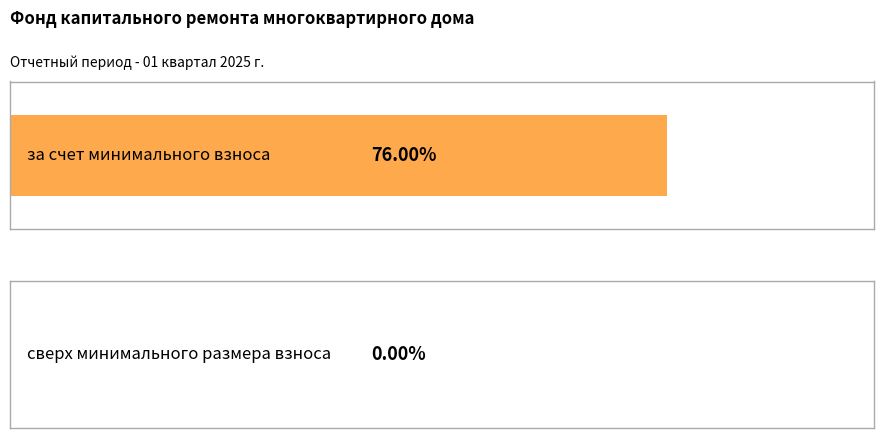

True or false: сверх минимального размера взноса has a value of 0.0 at Остаток на начало периода.

True